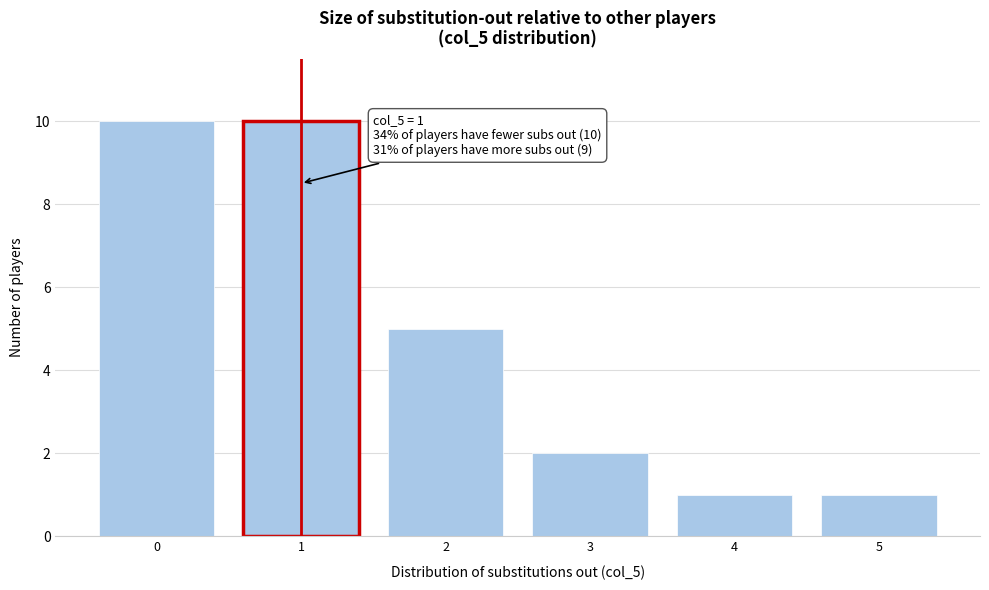

Reading left to right, list all the values displayed in this chart.

0=10	1=10	2=5	3=2	4=1	5=1